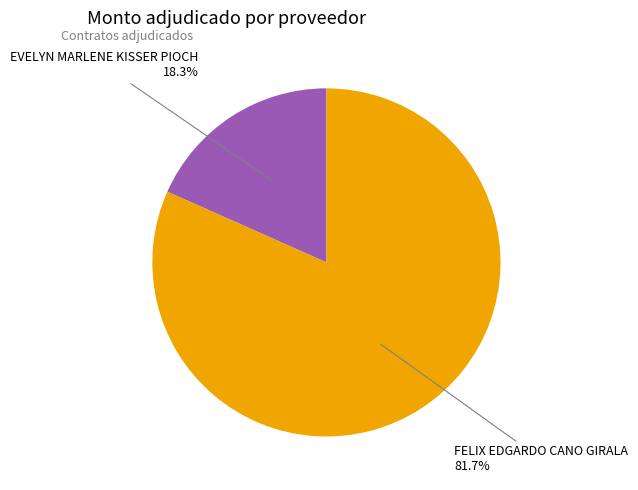

How many segments does this pie chart have?

2